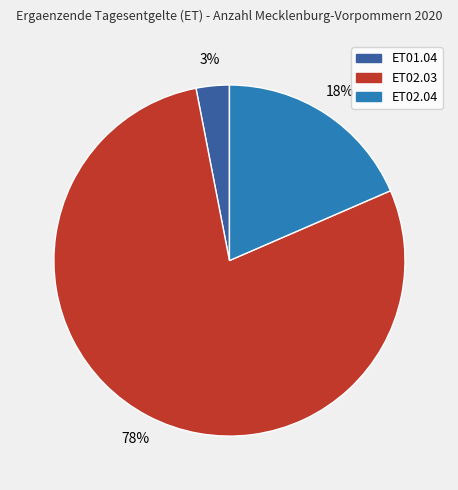

Do ET02.03 and ET01.04 together represent more than half of the pie?

Yes